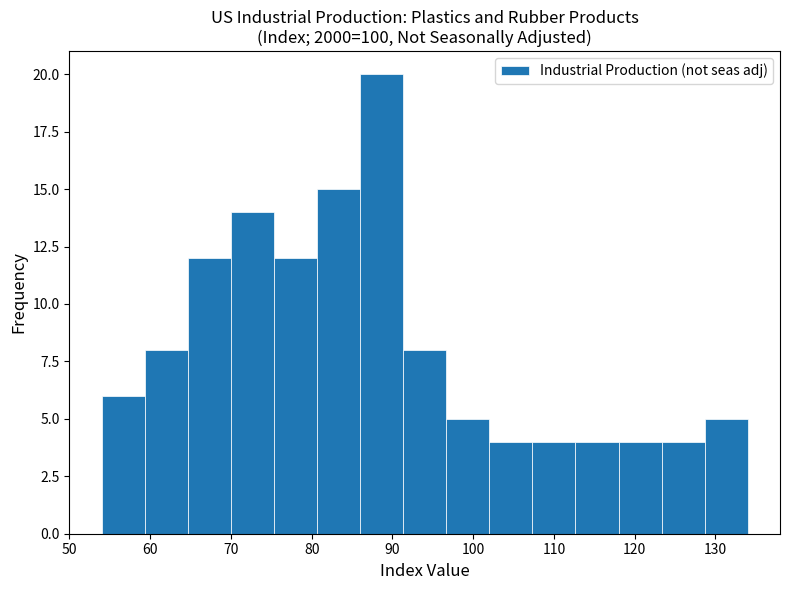

Which range on the x-axis has the tallest bar?

86 to 91